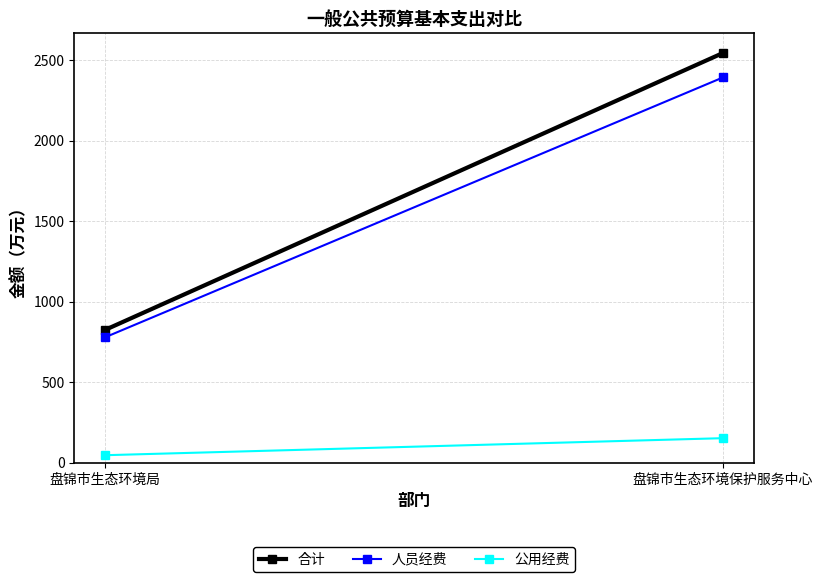

How many categories are shown in the chart?

2